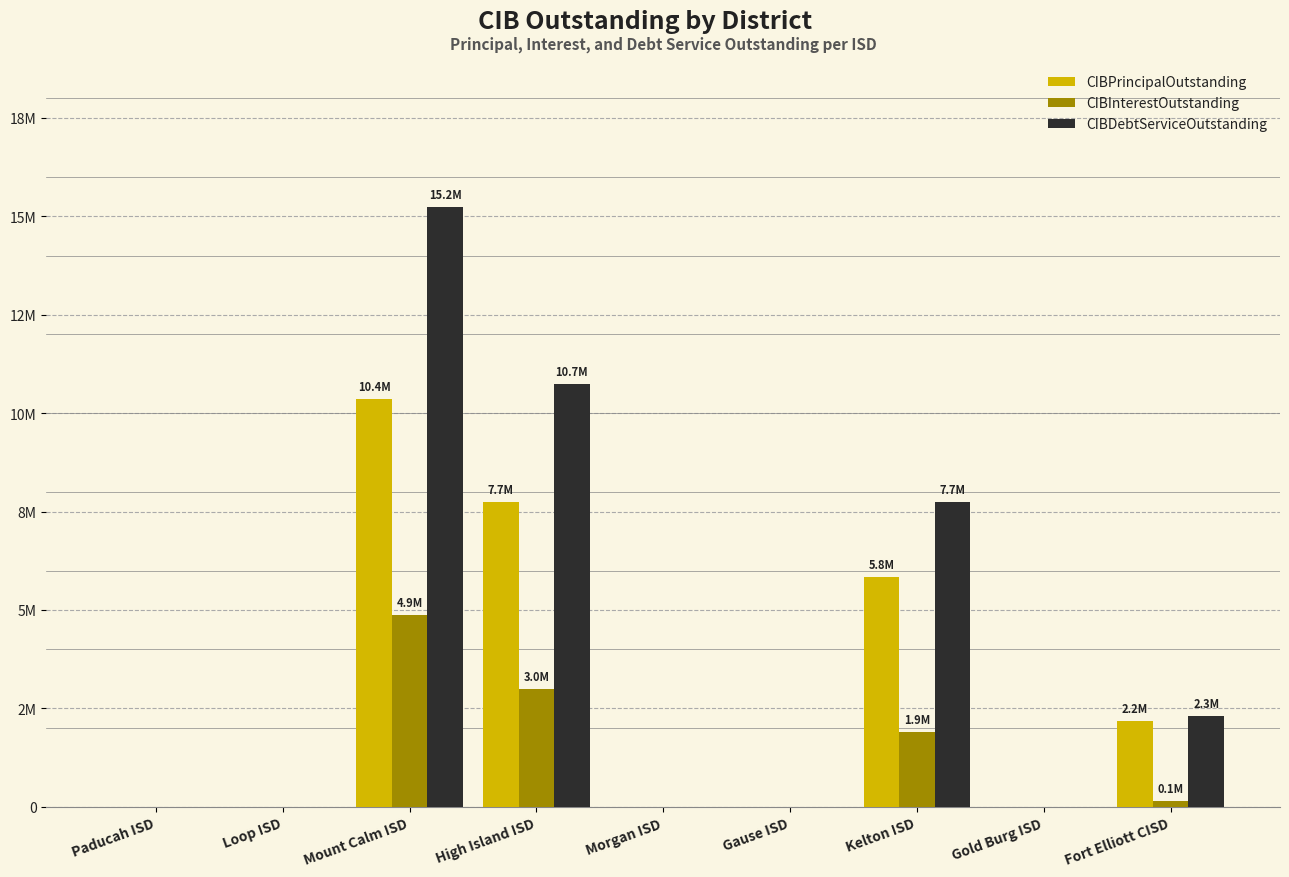

Where is CIBPrincipalOutstanding nearest to the value 5179500?

Kelton ISD